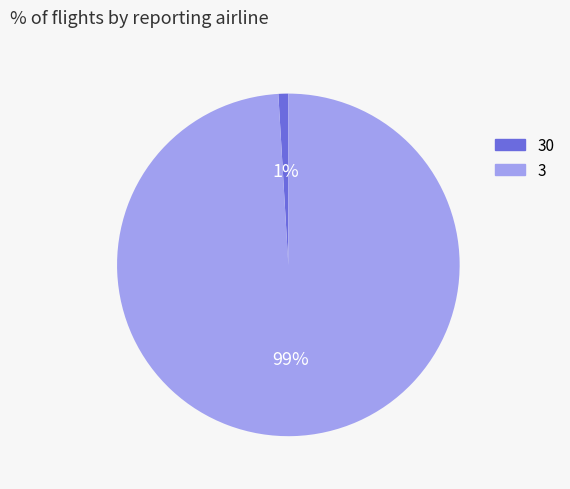

Count the number of slices in the pie.

2